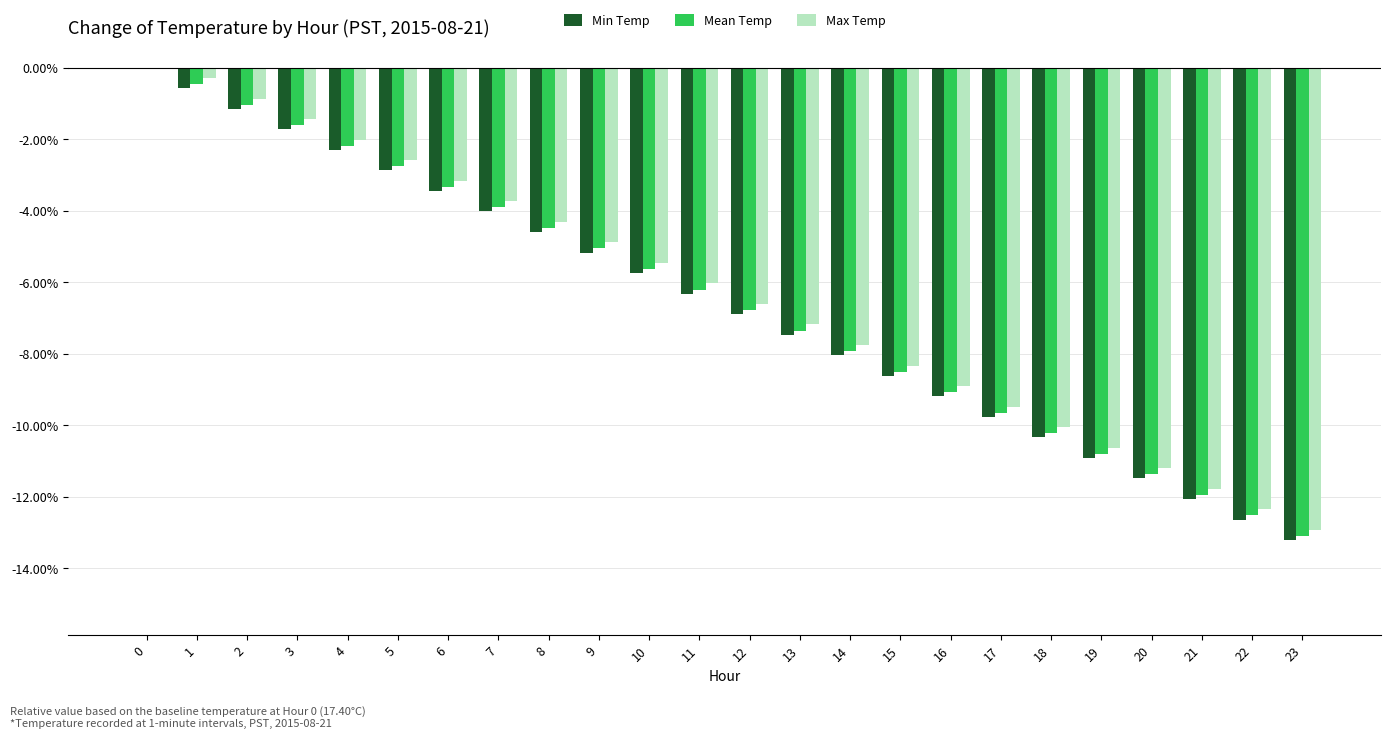

Is the value of Max Temp at 14 greater than the value of Min Temp at 18?

Yes